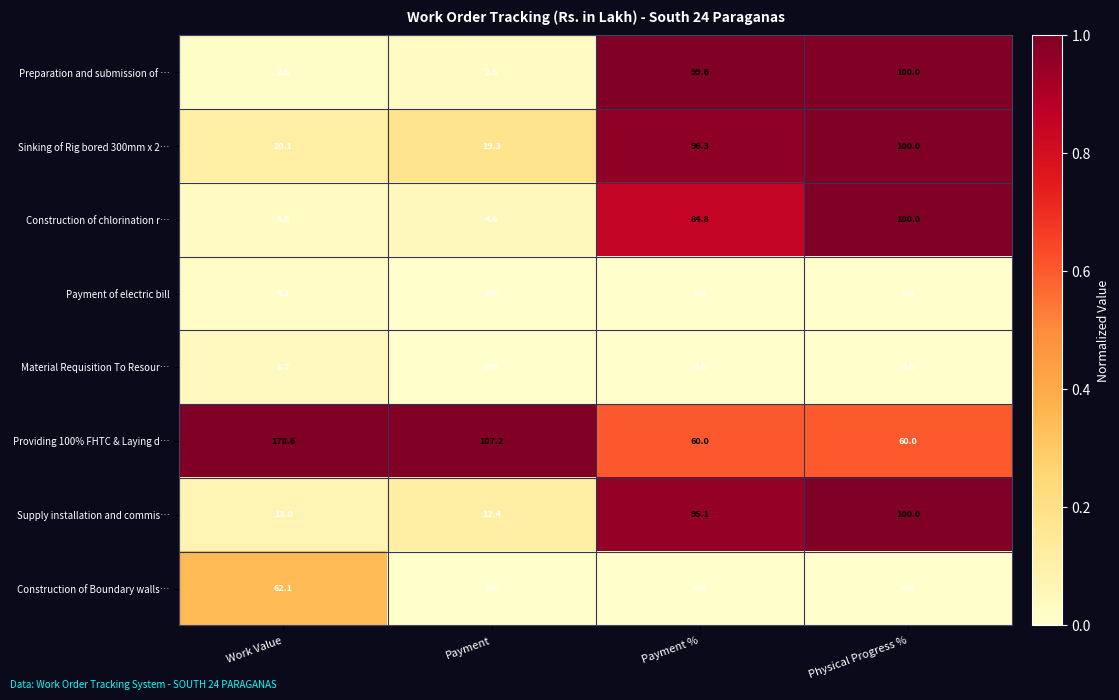

At which category is the sum across all series the highest?

Physical Progress %